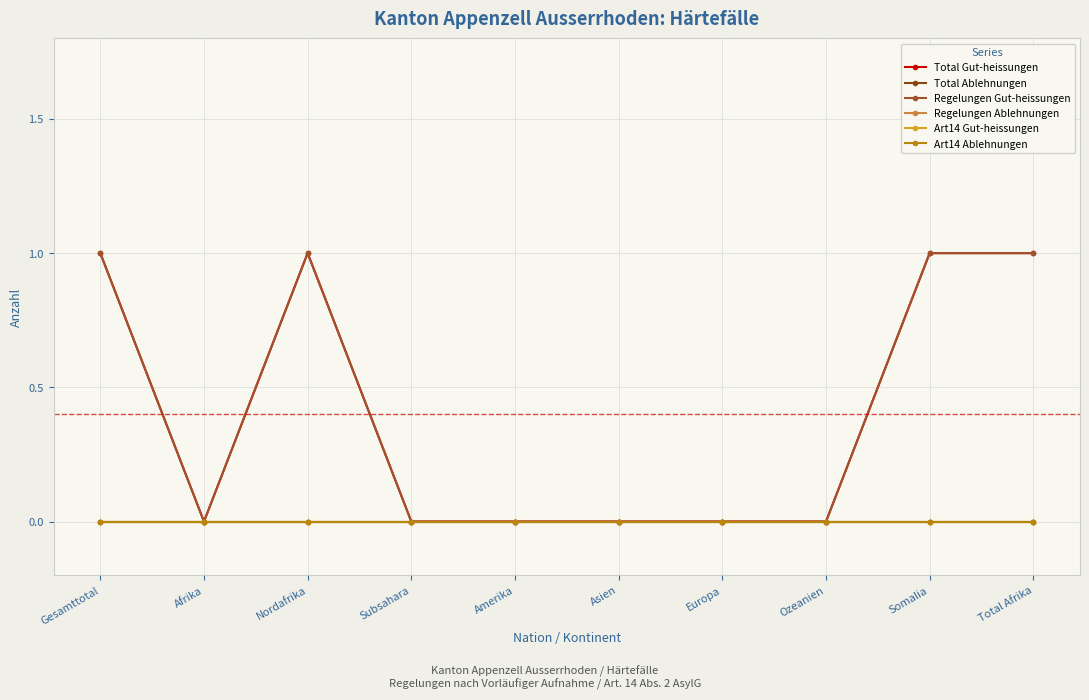

What are all the series names shown in the legend?

Total Gut-heissungen, Total Ablehnungen, Regelungen Gut-heissungen, Regelungen Ablehnungen, Art14 Gut-heissungen, Art14 Ablehnungen